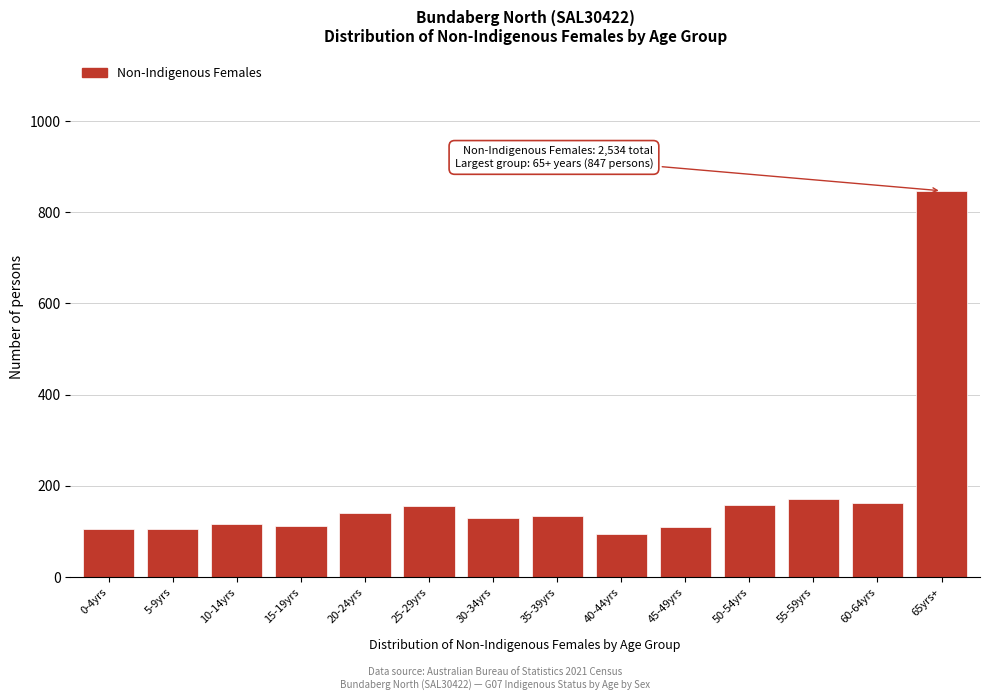

What is the ratio of the value at 30-34yrs to the value at 55-59yrs?

0.8